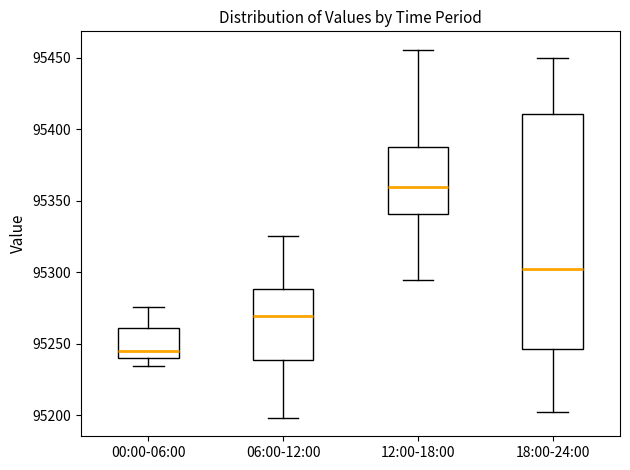

Which box is the tallest, from its lower edge to its upper edge?

18:00-24:00